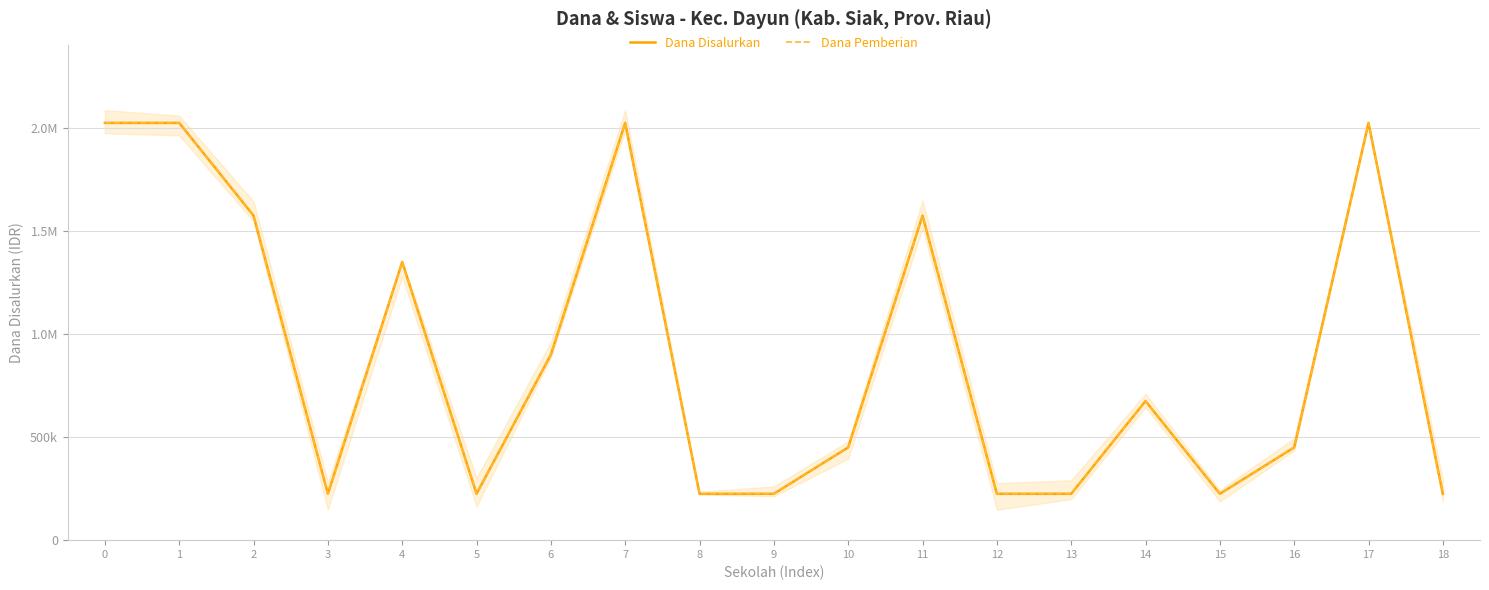

How many interior local peaks does the Dana Disalurkan series have?

5